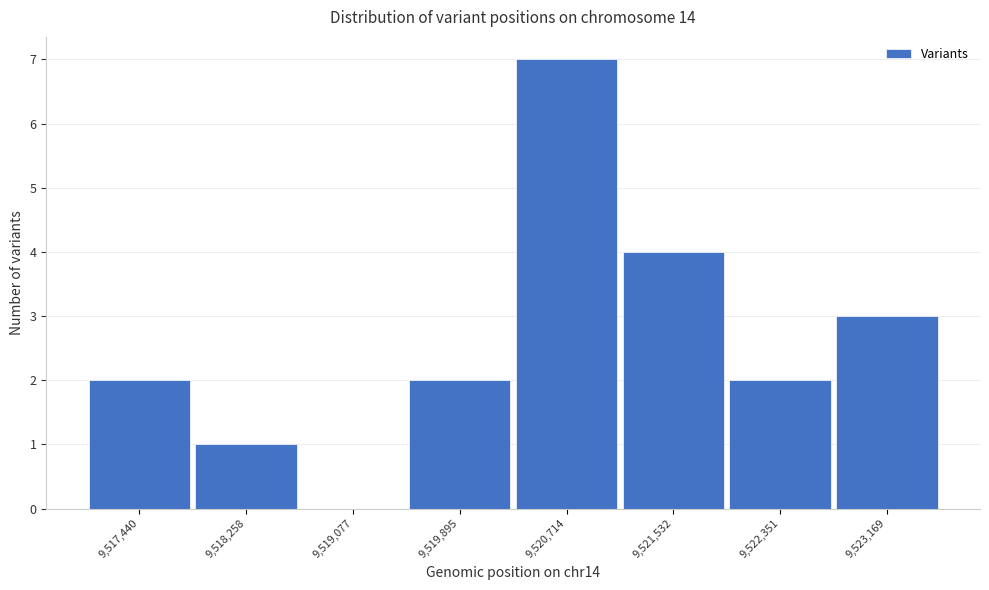

Reading left to right, transcribe this chart: for each bar, give the range it covers on the x-axis and its height. Neither the bar edges nor the heights are printed on the chart, so give them approximately, as read against the axes.

9517000 to 9517800: 2
9517800 to 9518700: 1
9518700 to 9519500: 0
9519500 to 9520300: 2
9520300 to 9521100: 7
9521100 to 9521900: 4
9521900 to 9522800: 2
9522800 to 9523600: 3